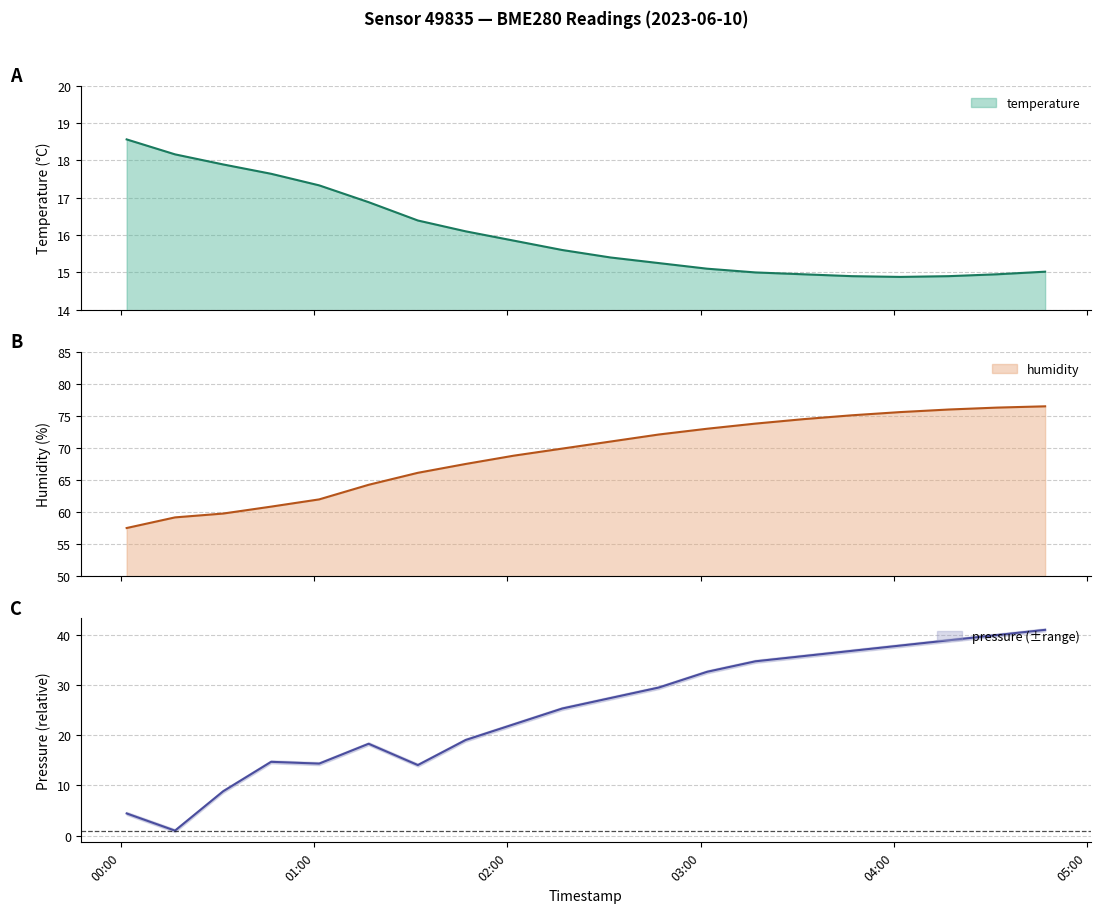

In temperature, how many points are lower than both neighbors (excluding endpoints)?

1